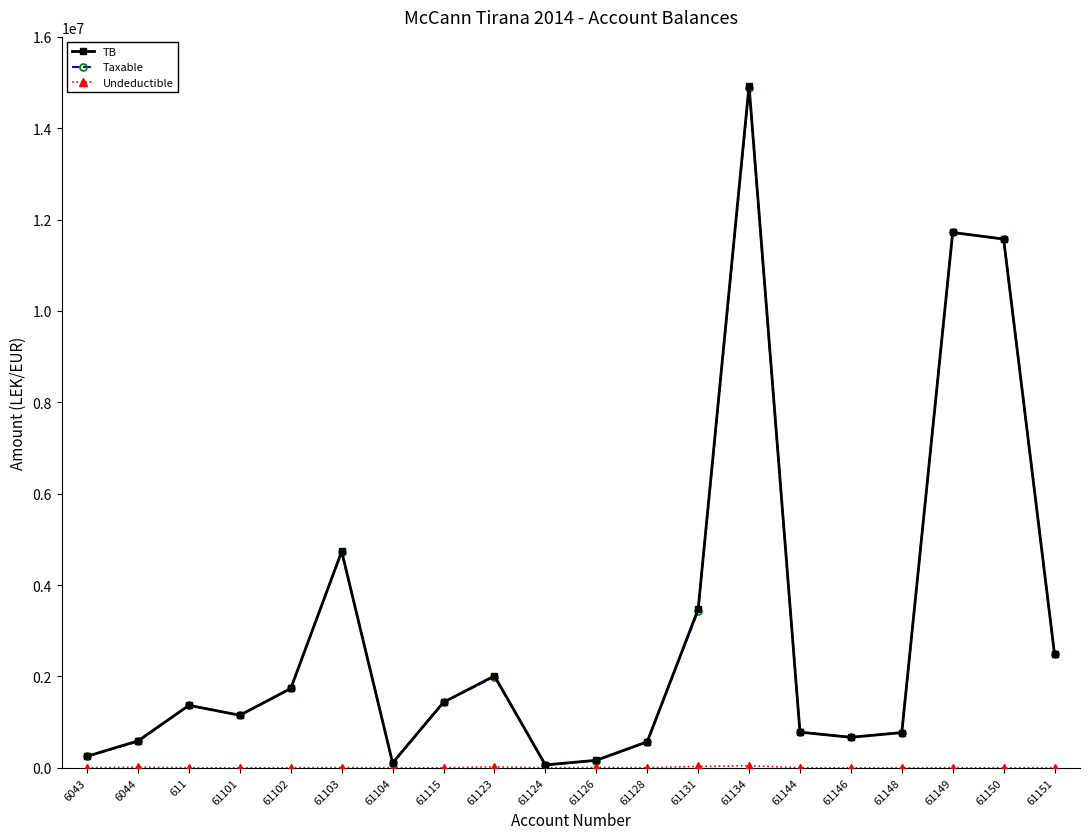

Where does the TB series first go above 1366068?

611